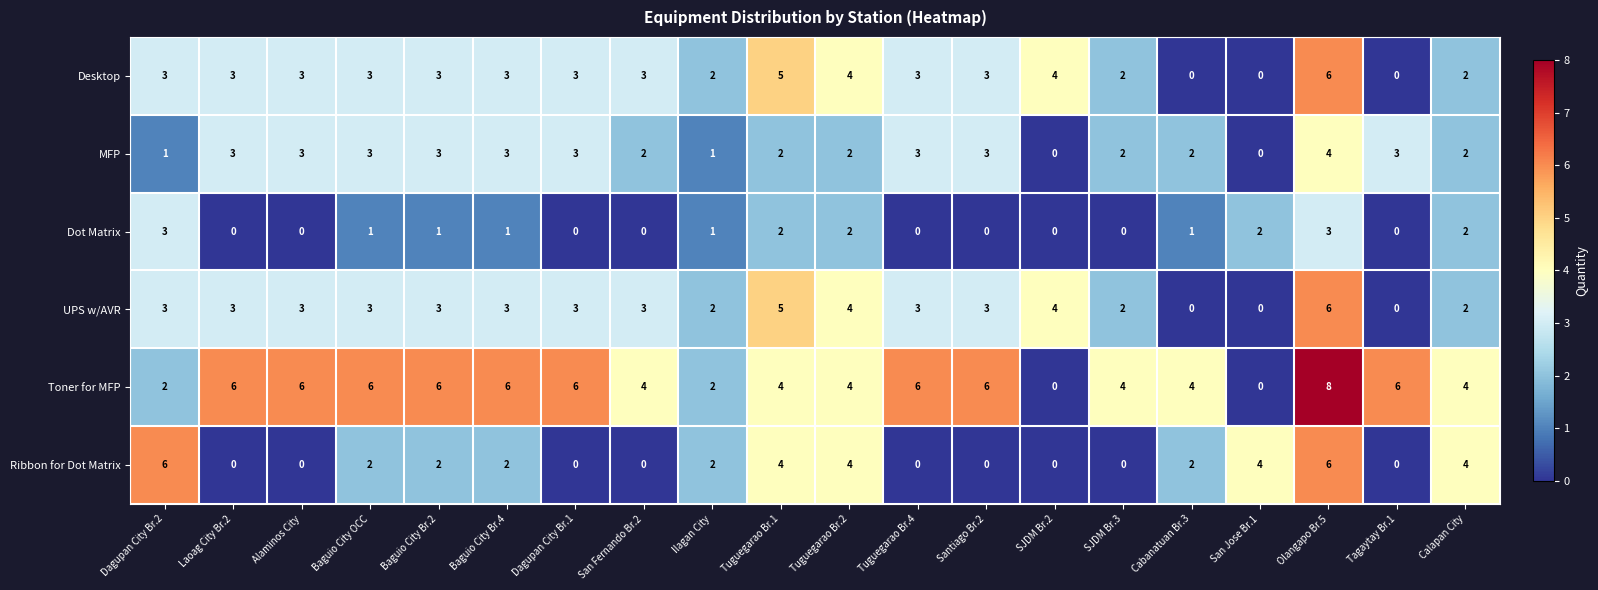

How many distinct data groups are displayed?

6